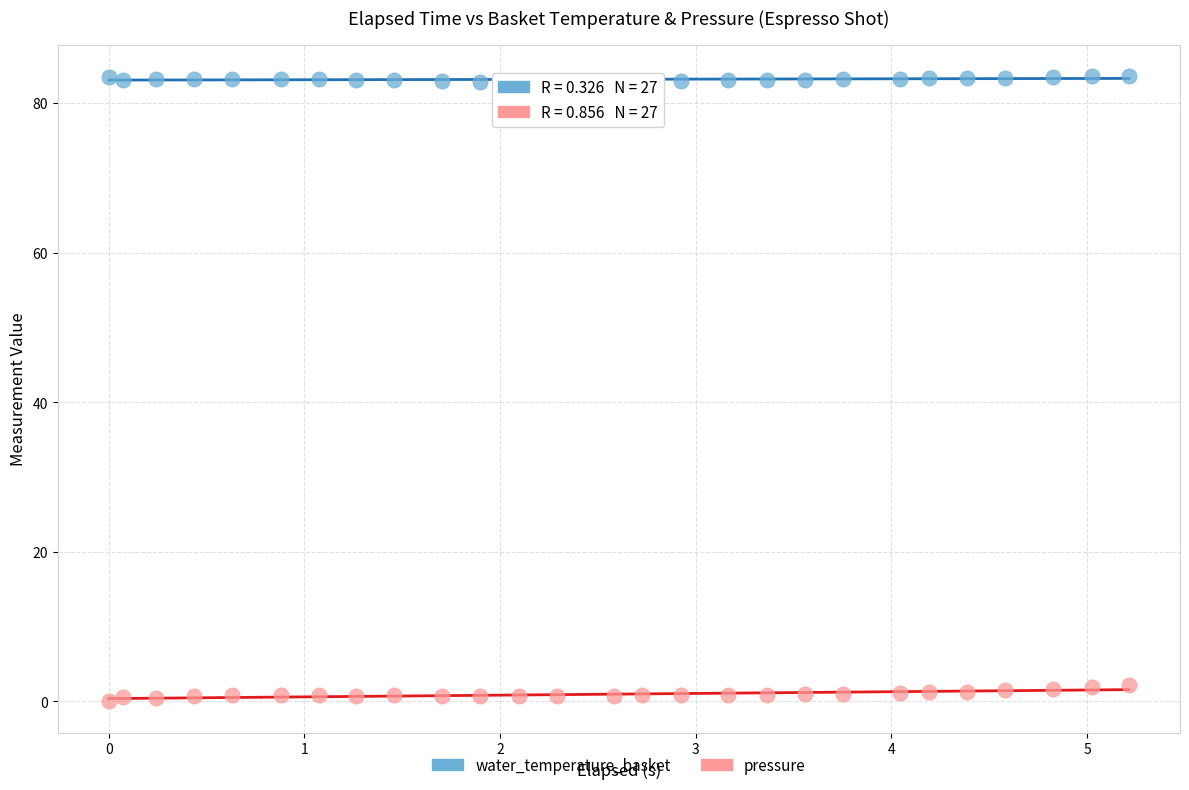

Which series reaches the minimum Y coordinate?

pressure